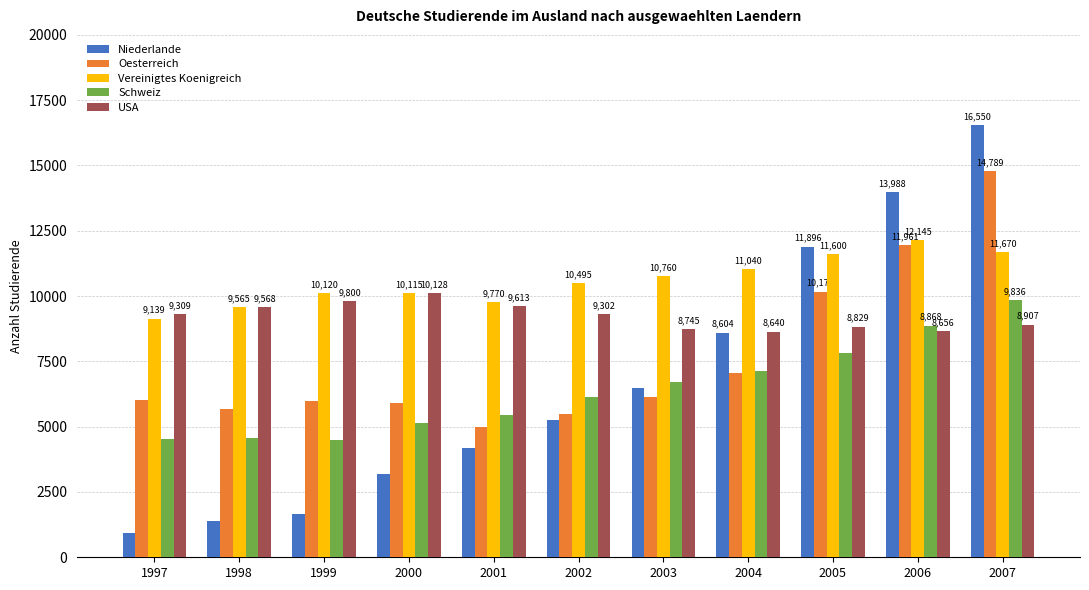

Which series changed the most between 2003 and 2006?

Niederlande